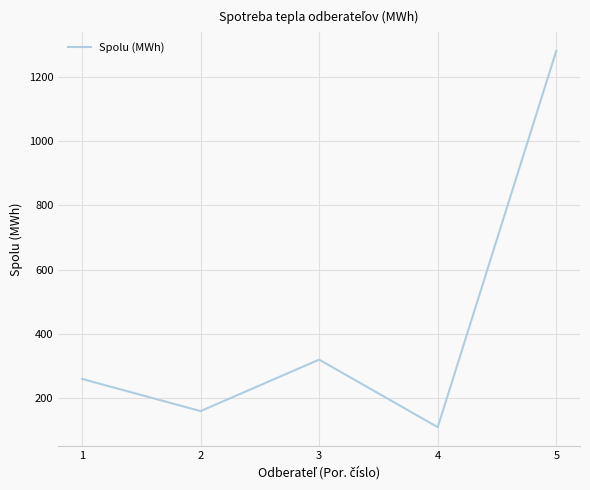

Count the number of categories in the chart.

5